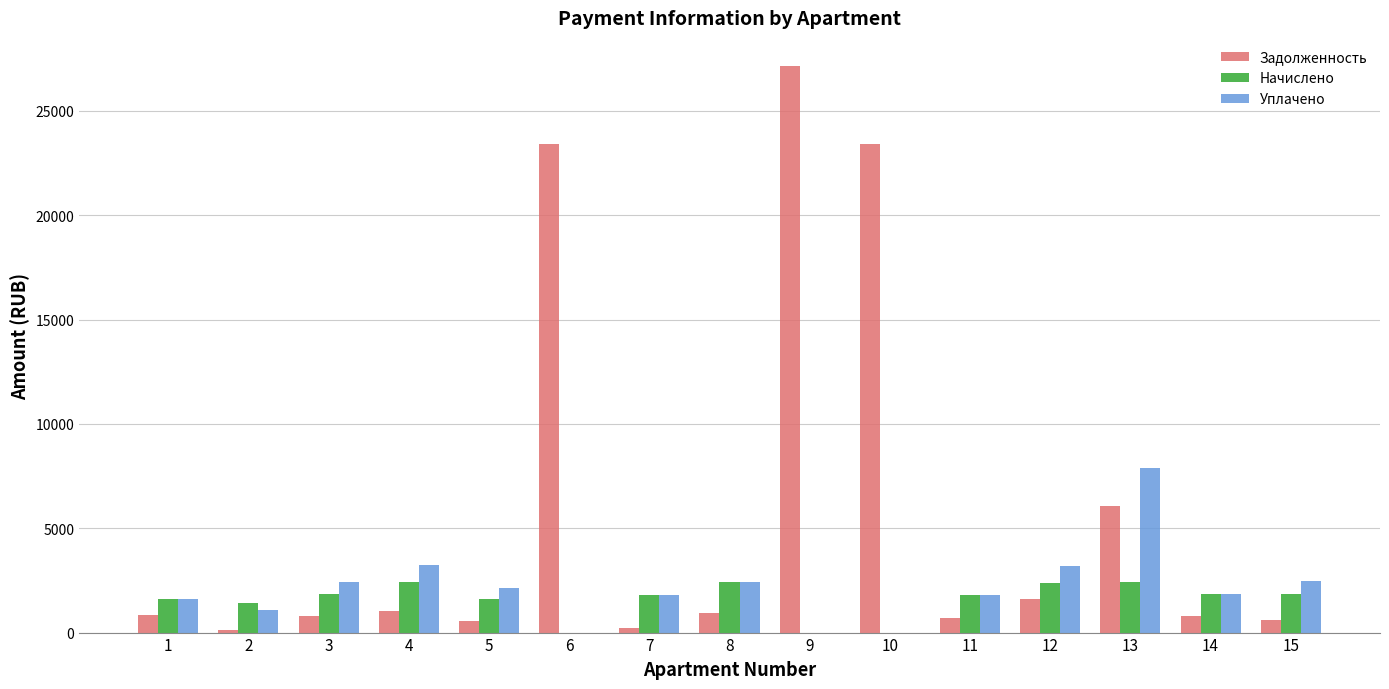

What is the maximum value shown in the chart?

27140.0